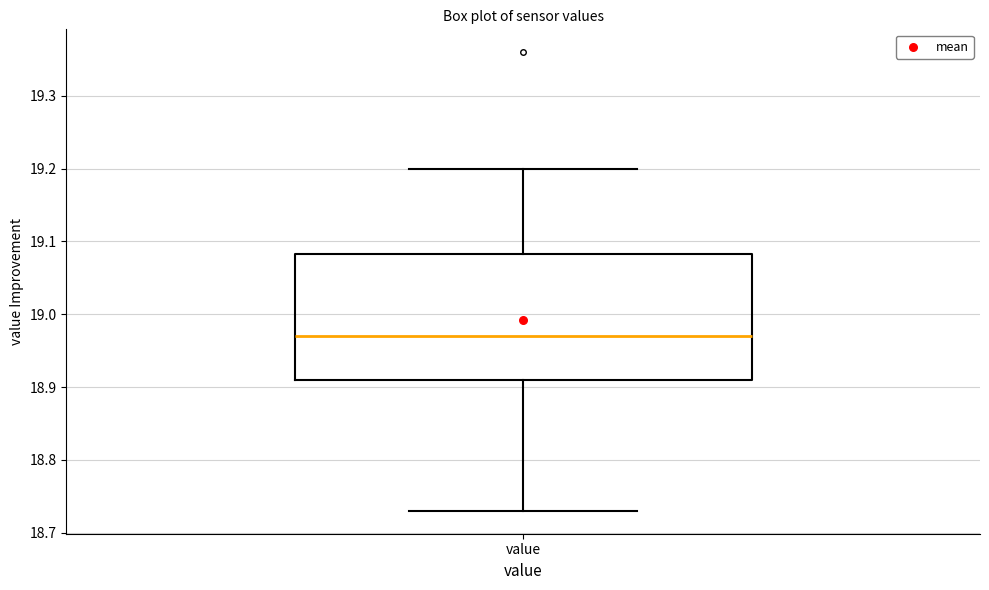

Transcribe this box plot: give where the median line is, the range the box spans, and where the two whiskers end, as read against the y-axis. The values are not printed on the chart, so give them approximately, as read against the axis.

median 18.97, box 18.91 to 19.08, whiskers 18.73 to 19.20